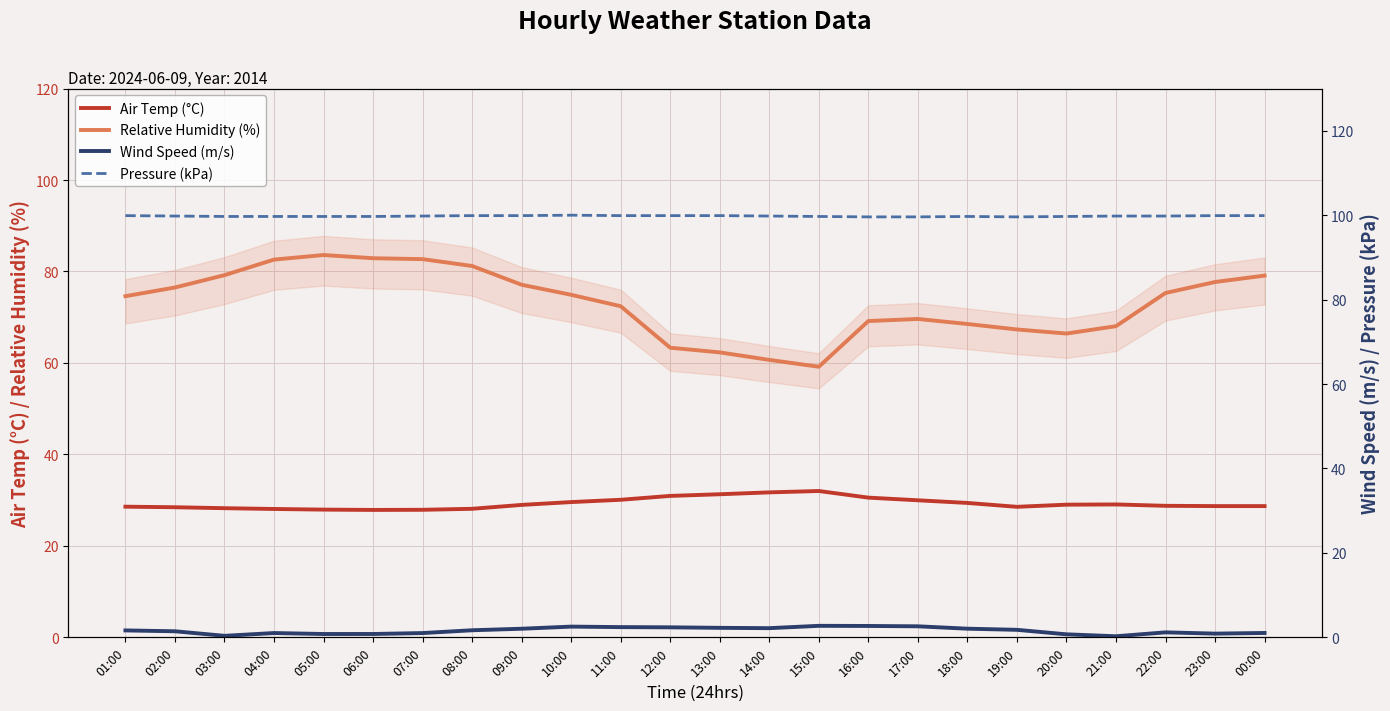

What is the sum of the Pressure (kPa) values at 23:00 and 08:00?

199.8